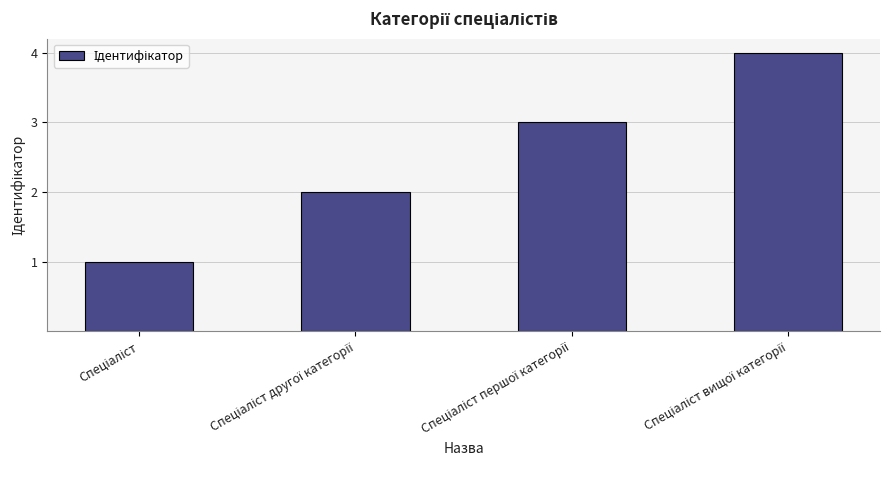

What is the greatest value displayed?

4